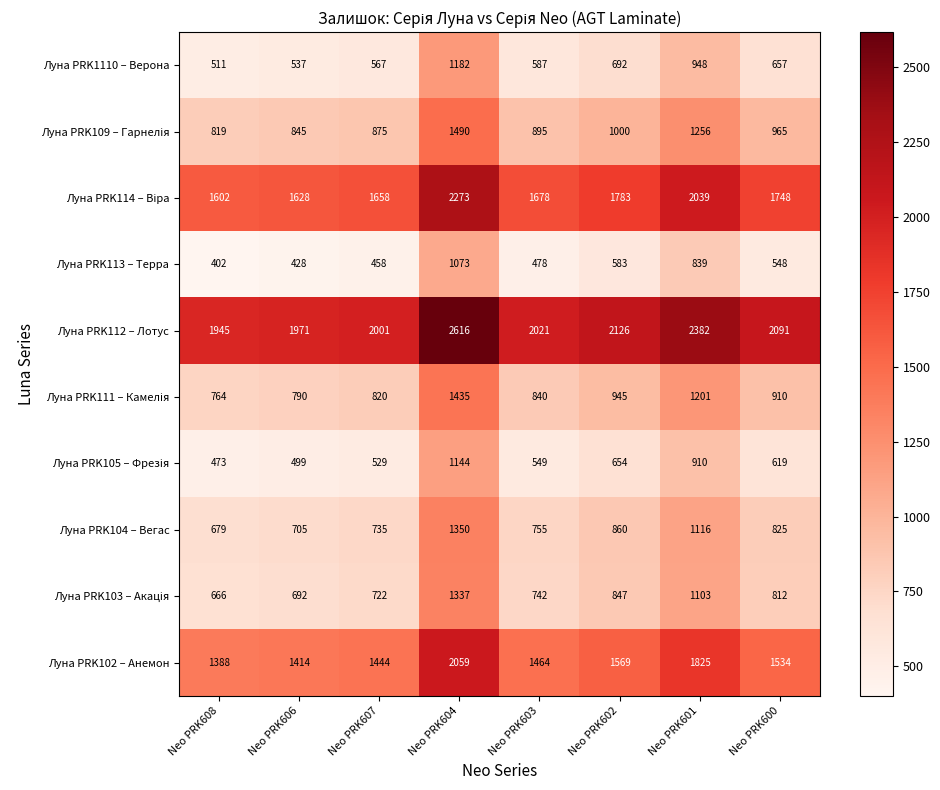

How many distinct data groups are displayed?

10